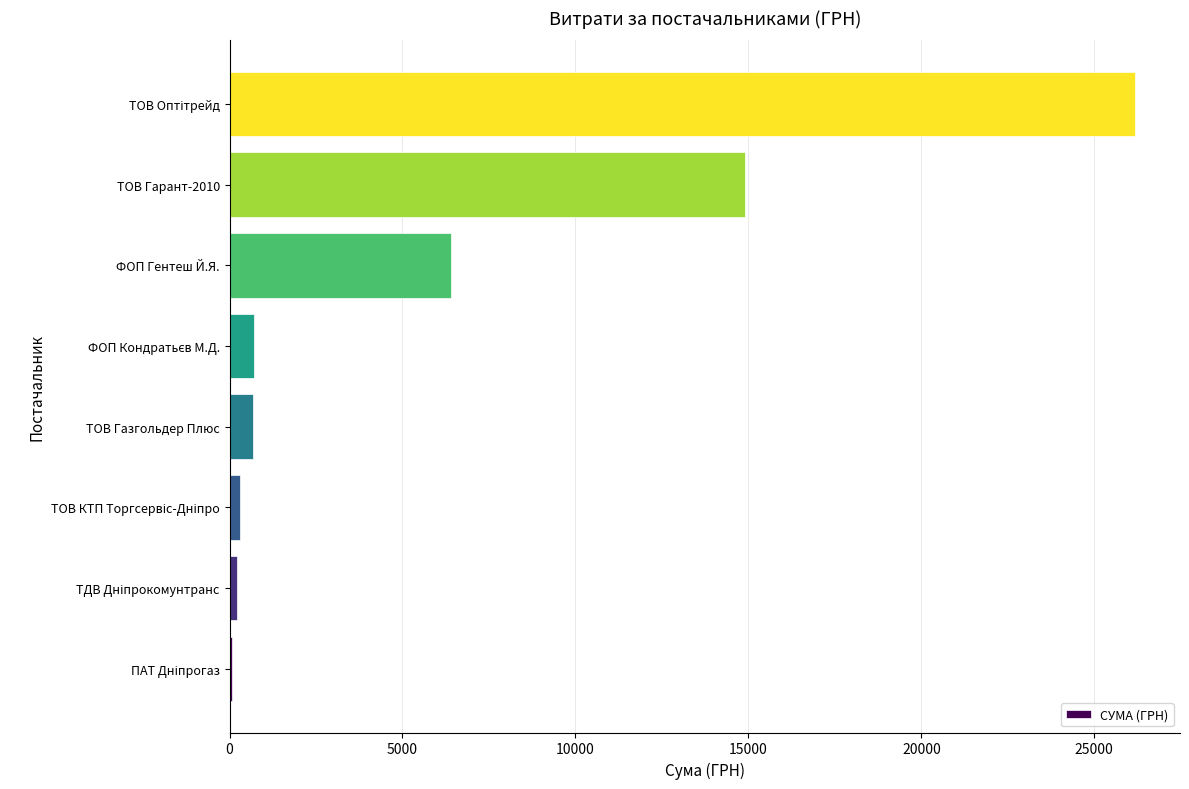

What is the greatest value displayed?

26169.0